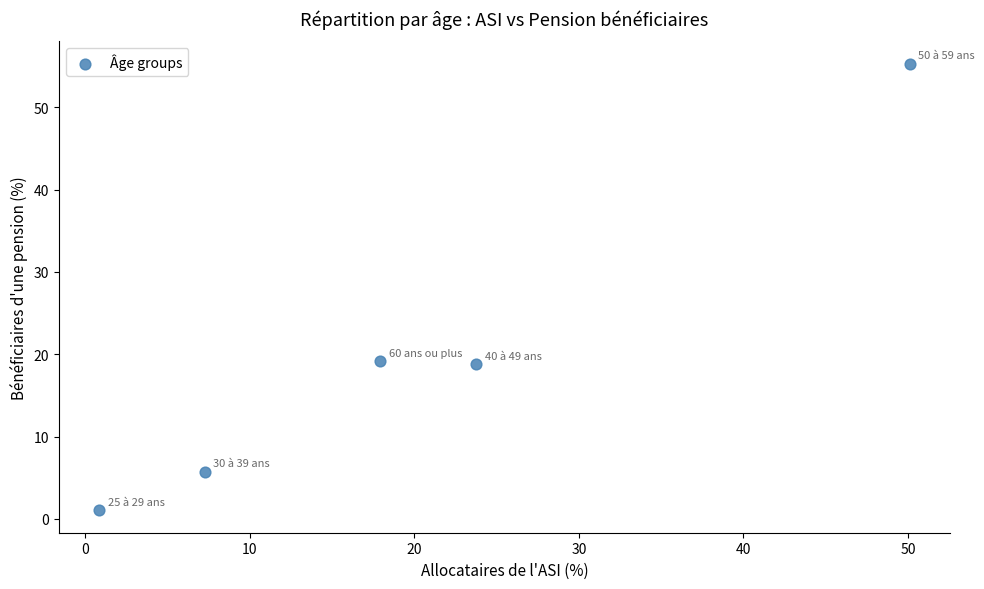

What is the average Y value?

20.0